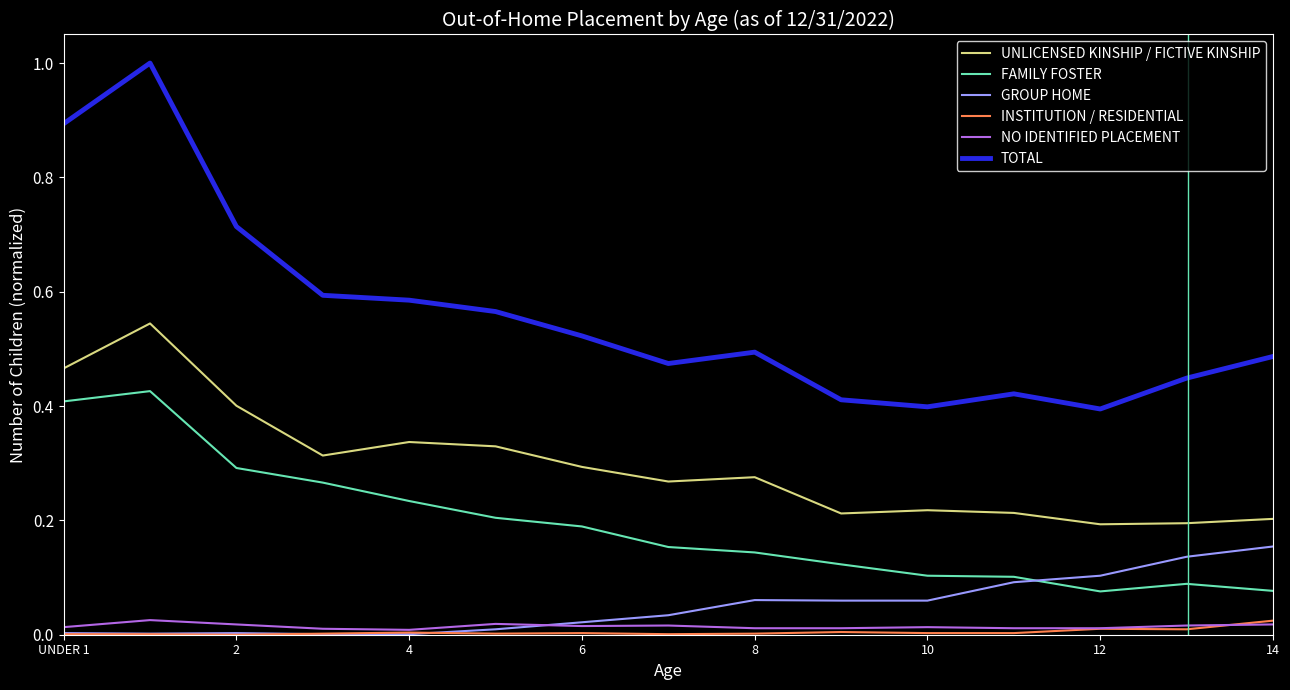

True or false: TOTAL and INSTITUTION / RESIDENTIAL cross at least once.

False